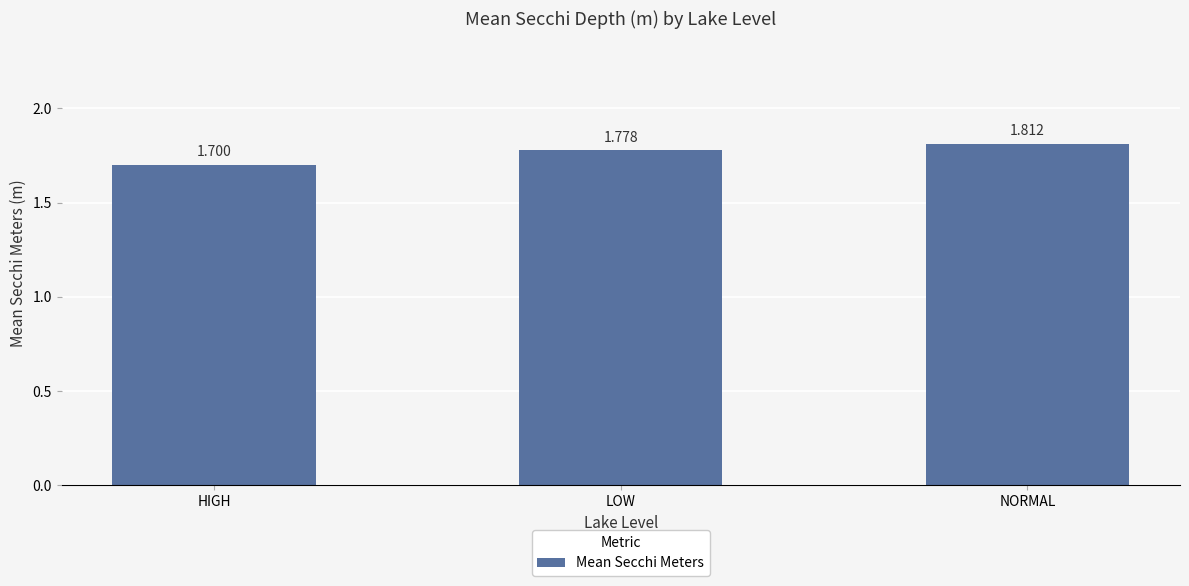

What is the difference between the values at HIGH and LOW?

0.1